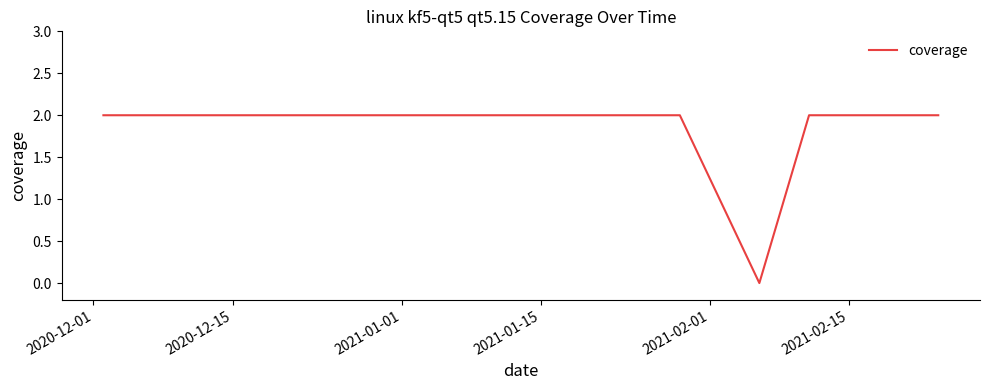

How many points are lower than both their immediate neighbors (excluding endpoints)?

1